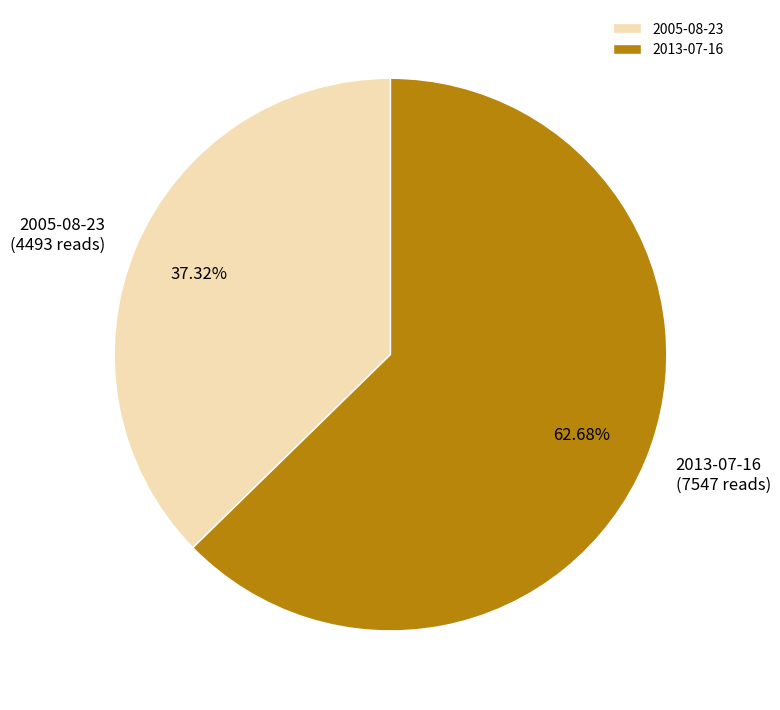

To the nearest percent, what is the difference between the 2005-08-23 and 2013-07-16 slice percentages?

25%